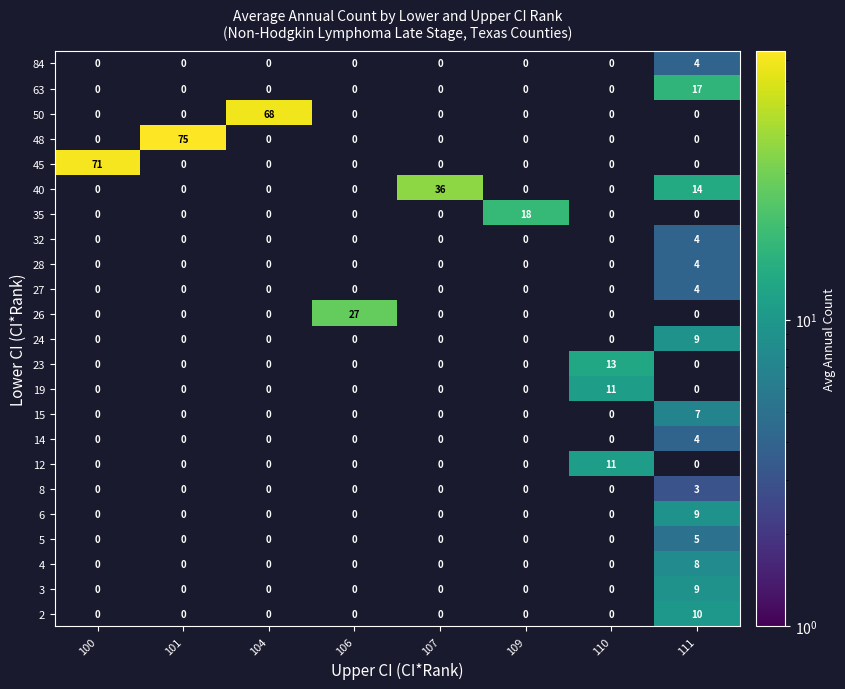

Is the value of 27 at 101 greater than the value of 48 at 110?

No